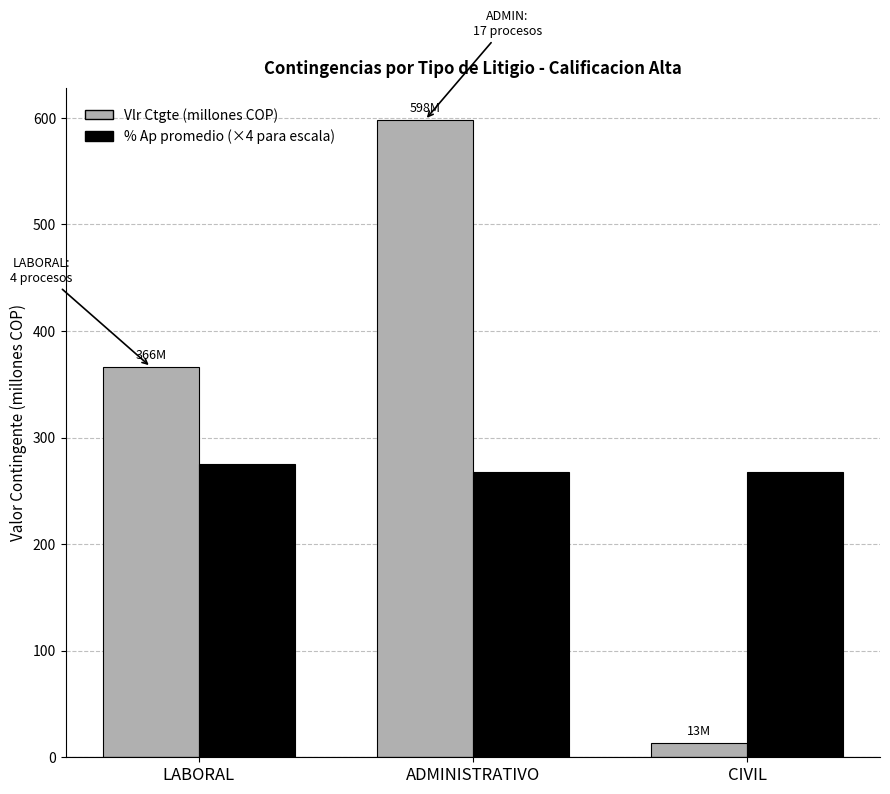

True or false: Vlr Ctgte (millones COP) has a value of 132.5 at LABORAL.

False